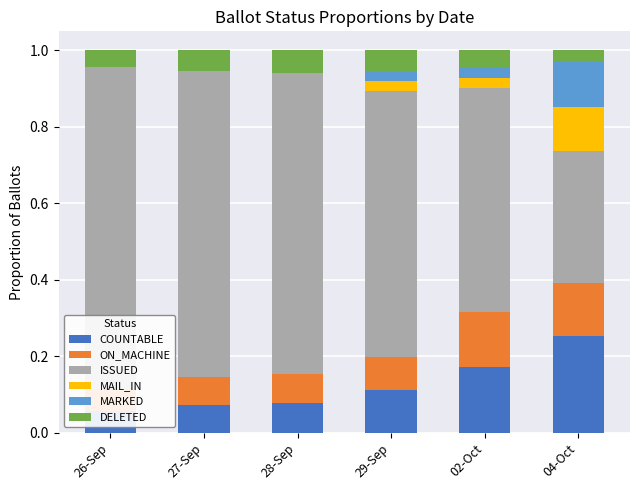

The ISSUED series shows 1.3 at 27-Sep. True or false?

False